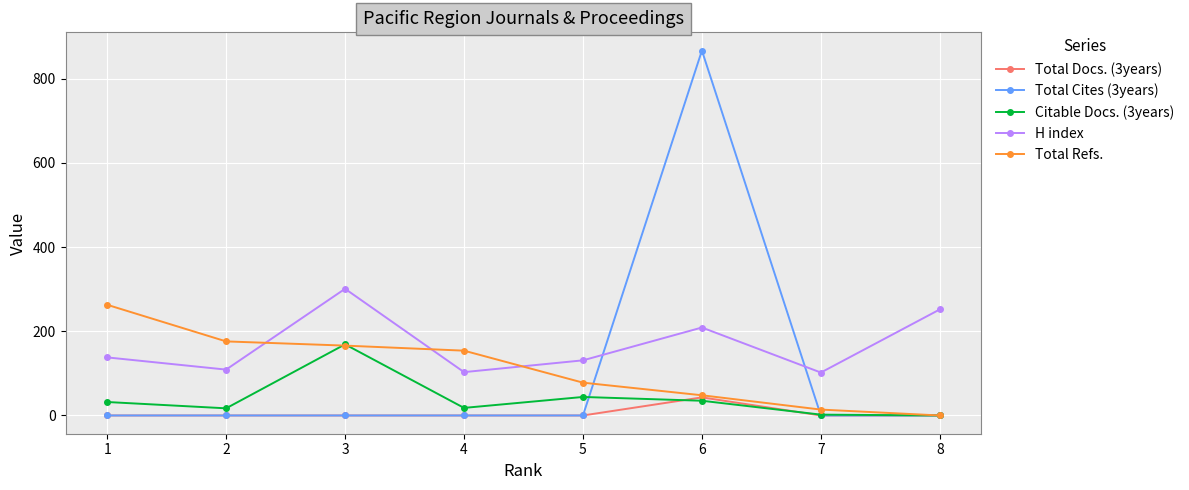

Which series ends up on top after the final intersection of Total Refs. and H index?

H index